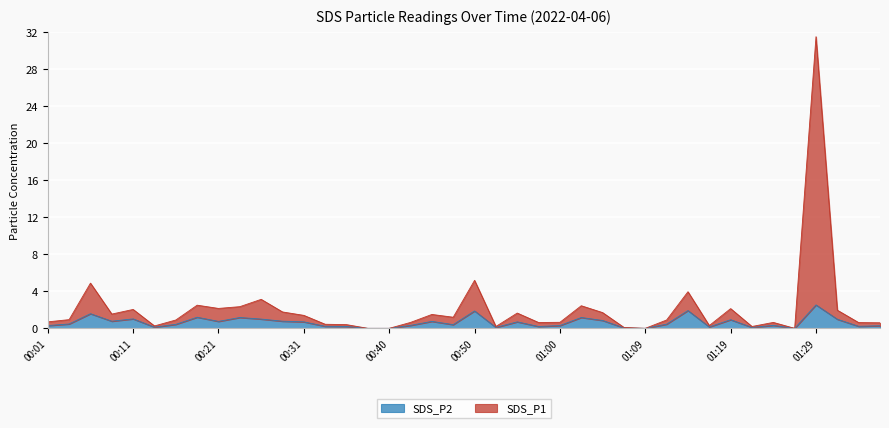

What is the sum of the SDS_P2 values at 00:38 and 00:28?

0.8